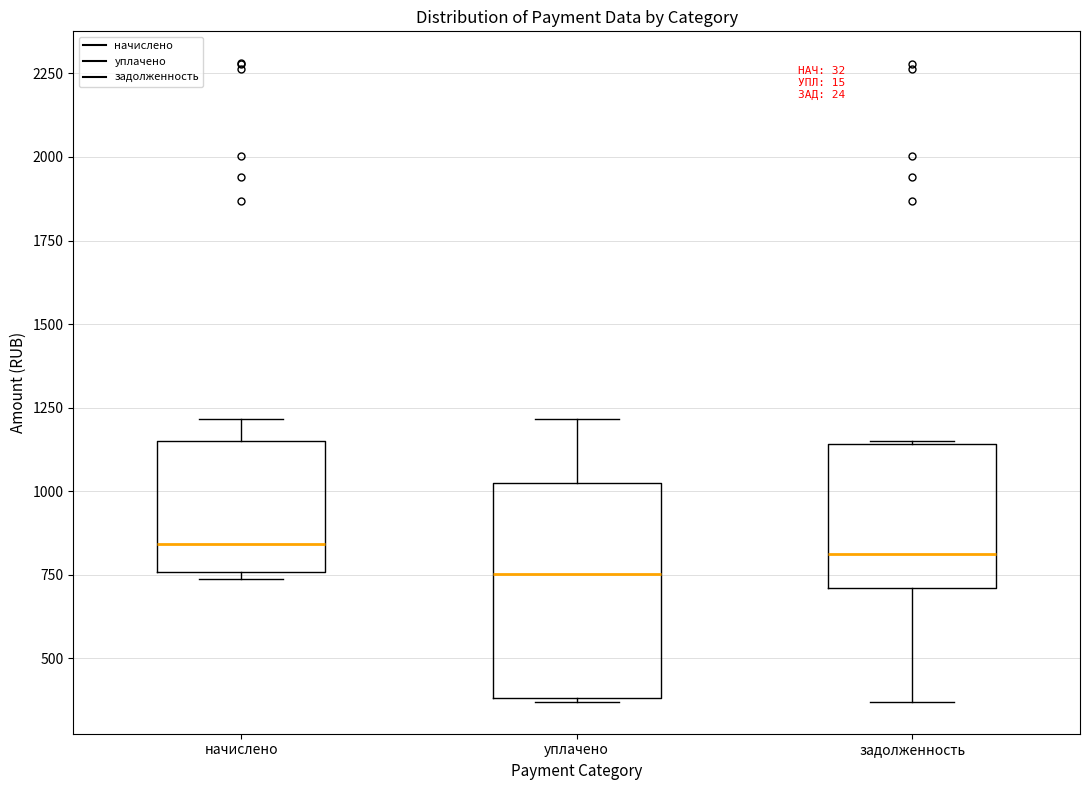

Reading left to right, read every box against the y-axis: the position of its median line, the range the box covers, and the ends of its whiskers. The values are not printed on the chart, so give them approximately, as read against the axis.

начислено: median 850, box 750 to 1150, whiskers 750 (just below the box's lower edge) to 1200
уплачено: median 750, box 400 to 1000, whiskers 350 to 1200
задолженность: median 800, box 700 to 1150, whiskers 350 to 1150